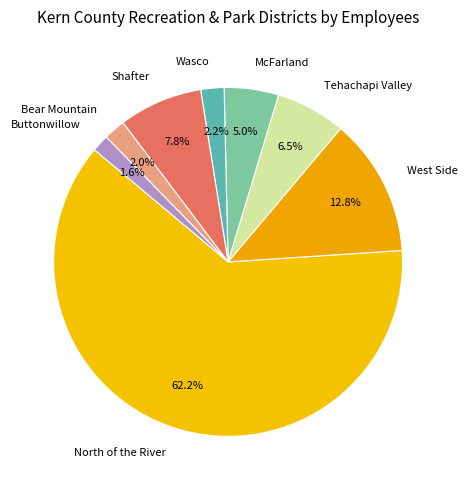

Which category accounts for the majority?

North of the River